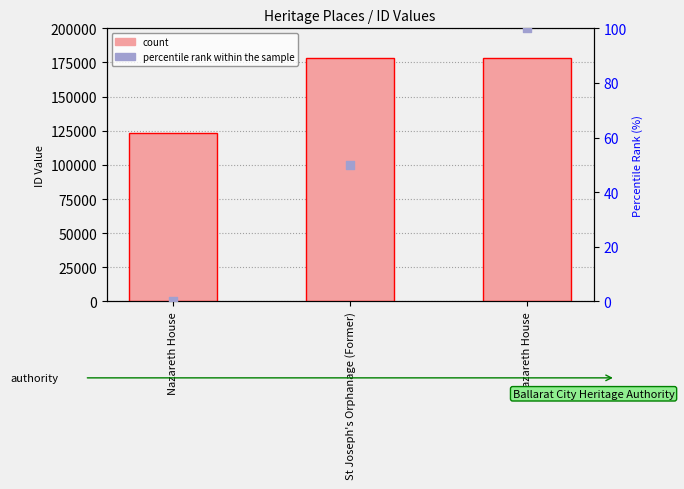

At how many categories does at least one series exceed 113673?

3